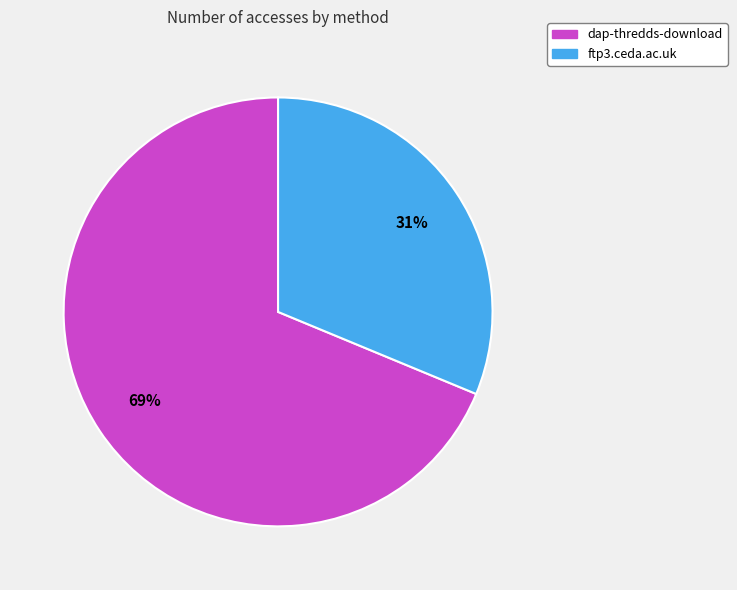

Is there any slice that represents more than half of the pie?

Yes